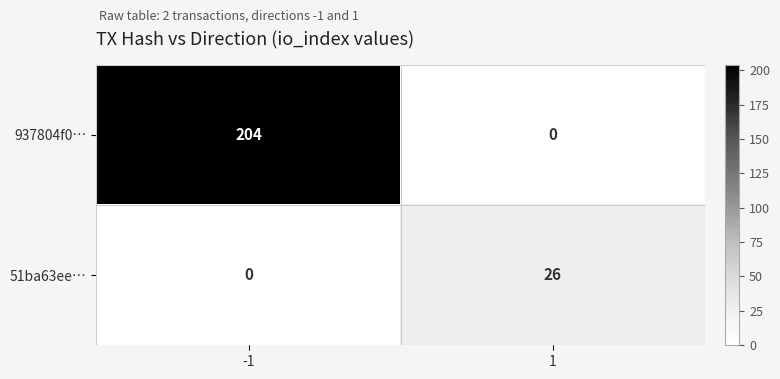

At 1, list the series in order from largest to smallest.

51ba63ee…, 937804f0…